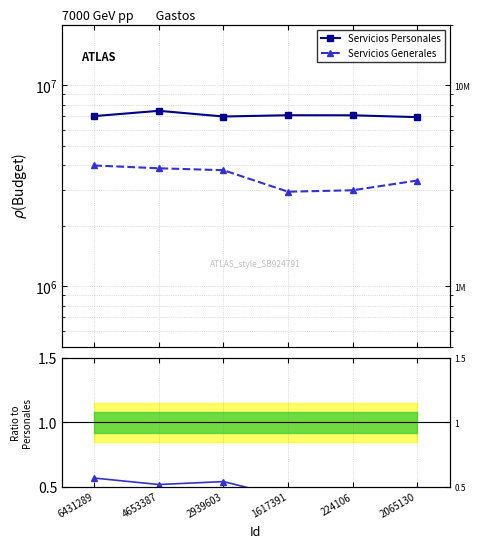

Reading left to right, transcribe all the data shown in this chart.

Servicios Personales: 6431289=7026159.0	4653387=7464935.0	2939603=6992924.0	1617391=7095414.0	224106=7089500.0	2065130=6944360.0
Servicios Generales: 6431289=3989382.0	4653387=3863789.0	2939603=3779954.0	1617391=2954466.0	224106=3003522.0	2065130=3358320.0
Servicios Generales / Personales: 6431289=0.6	4653387=0.5	2939603=0.5	1617391=0.4	224106=0.4	2065130=0.5